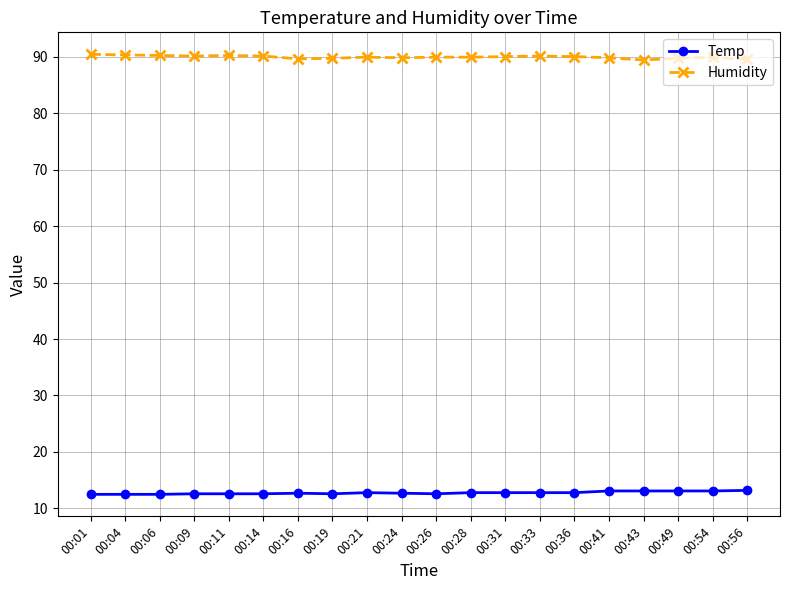

Read the Humidity value at 00:31.

90.0